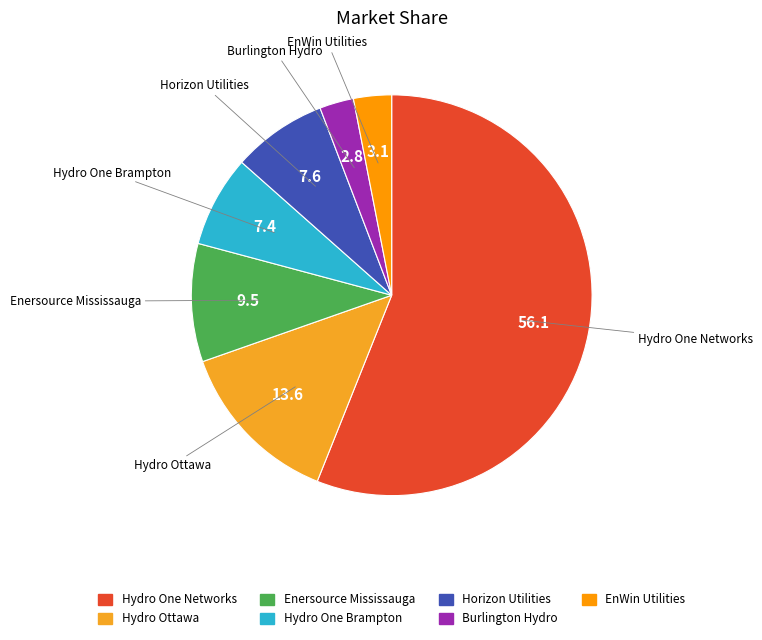

Rank the categories by value from lowest to highest.

Burlington Hydro Inc., EnWin Utilities Ltd., Hydro One Brampton Networks Inc., Horizon Utilities Corporation, Enersource Hydro Mississauga Inc., Hydro Ottawa Limited, Hydro One Networks Inc.